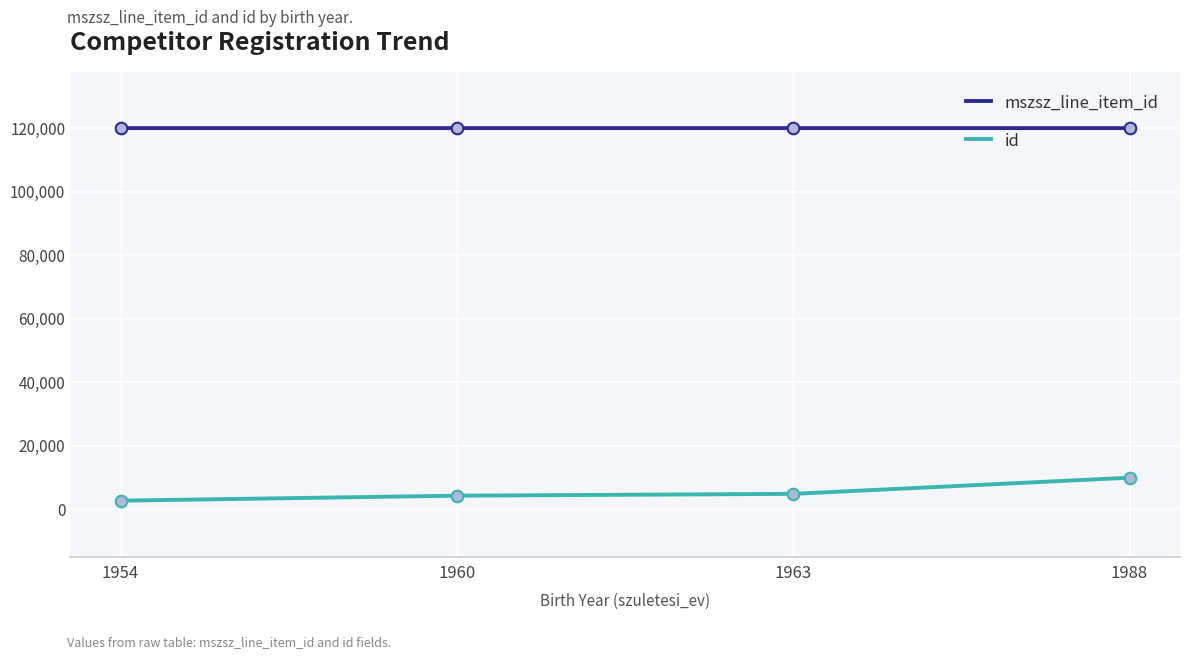

What is the greatest value displayed?

120003